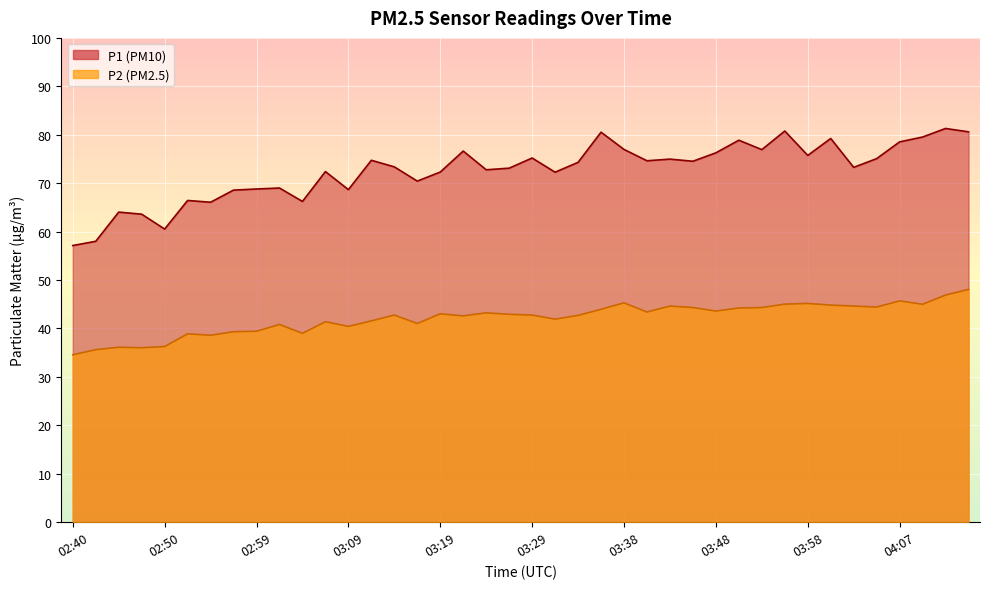

Where does the P2 series first go above 42?

03:14